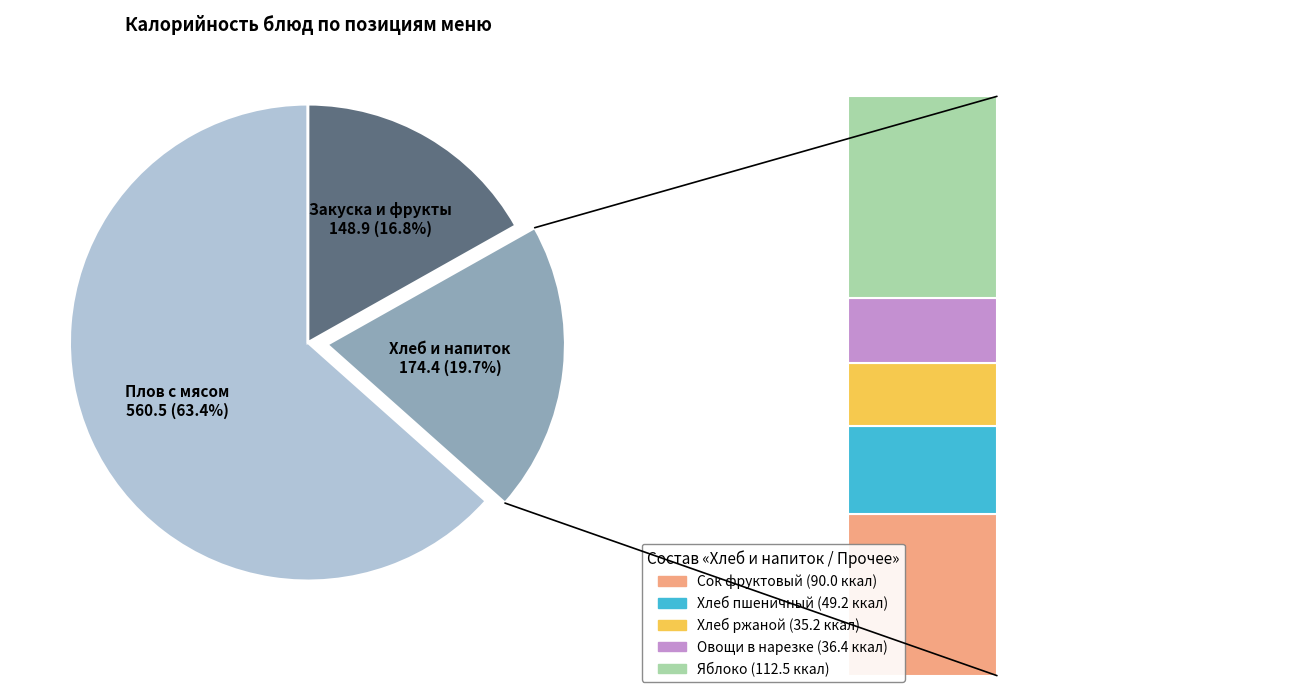

To the nearest percent, what is the combined percentage of Хлеб ржаной and Сок фруктовый?

14%